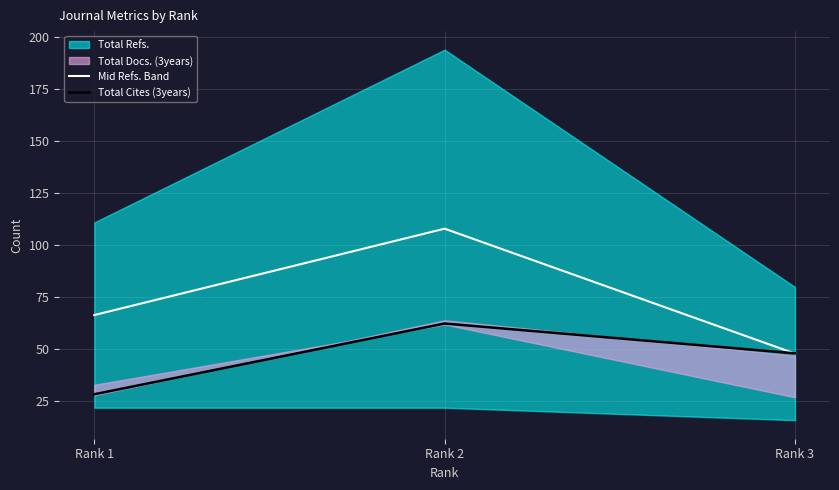

Read the Mid Refs. Band value at Rank 3.

48.0